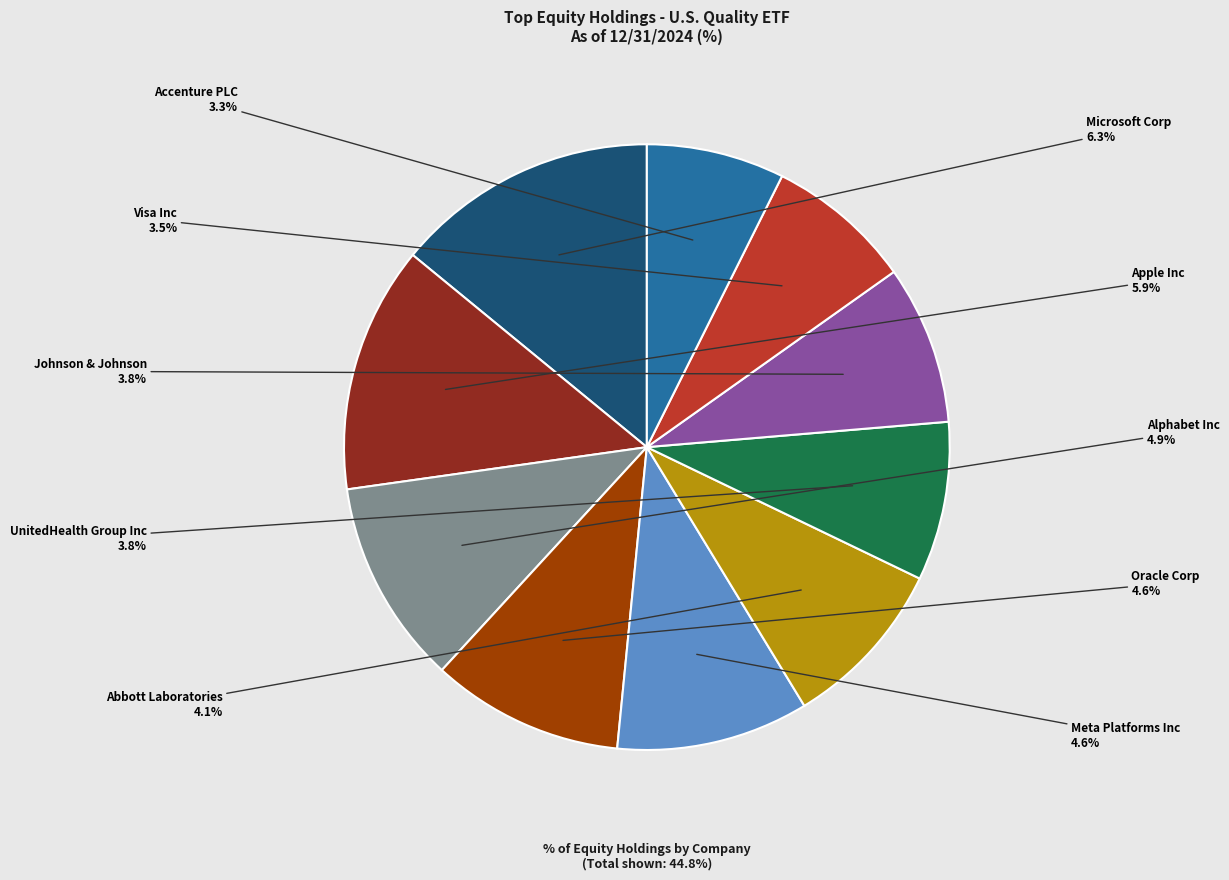

Does Alphabet Inc represent more than half of the total?

No